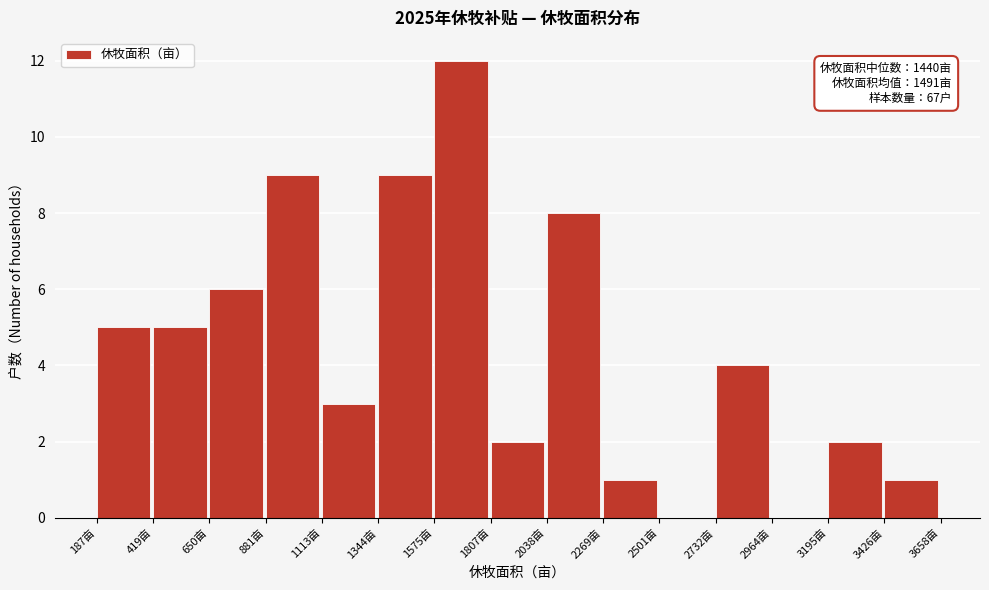

Which range on the x-axis has the tallest bar?

1600 to 1800